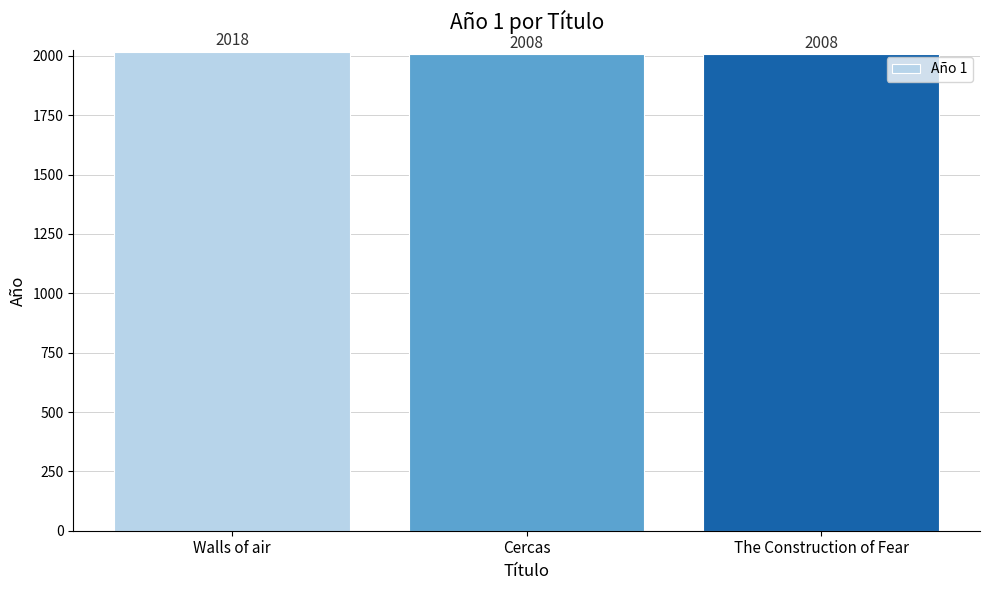

What is the sum of all values?

6034